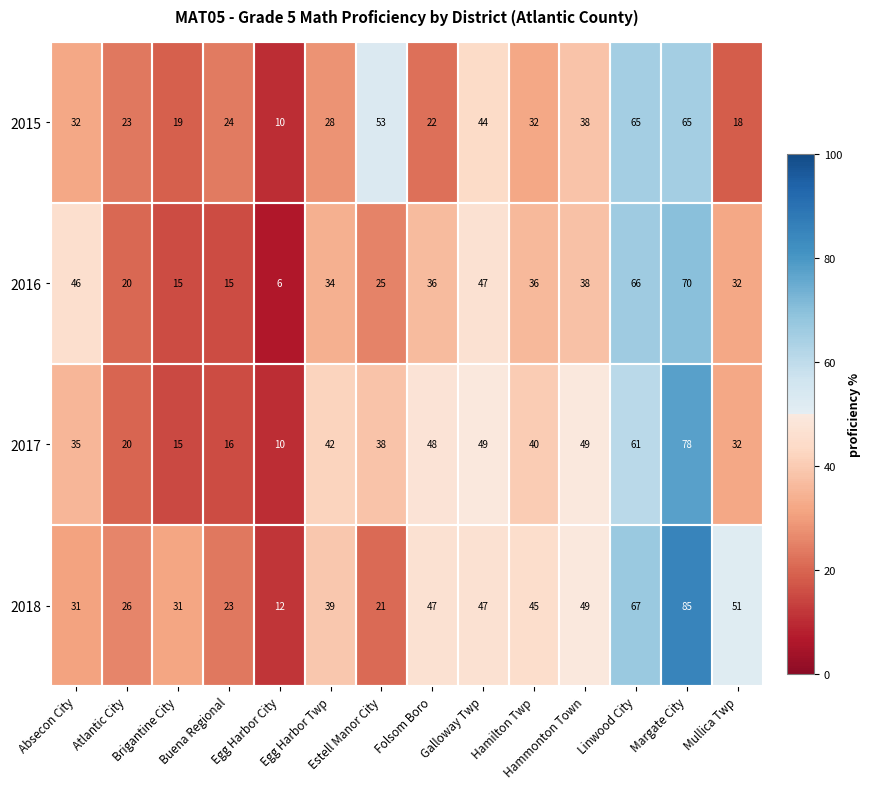

Which series has the largest total across all categories?

2018